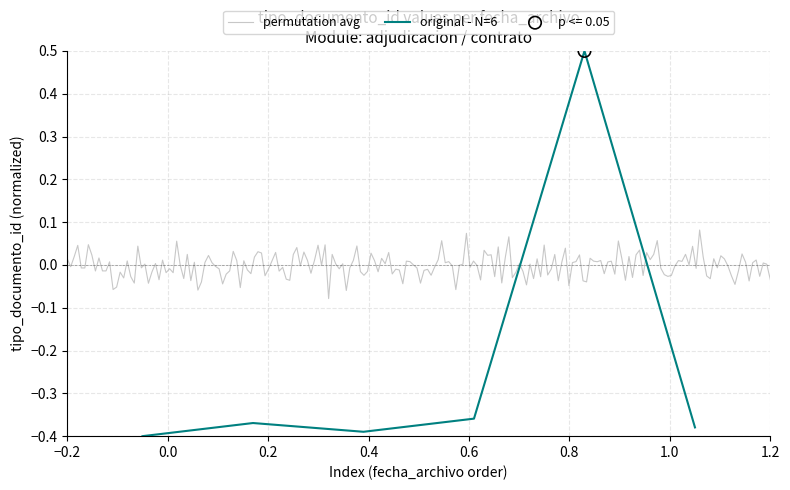

What is the highest value of the original - N=6 series?

0.5